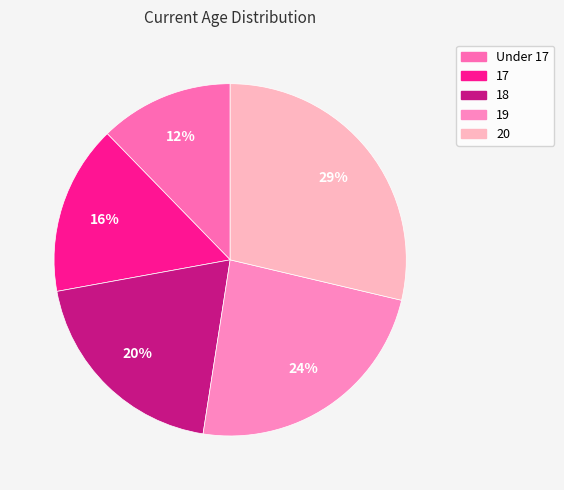

Is there any slice that represents more than half of the pie?

No